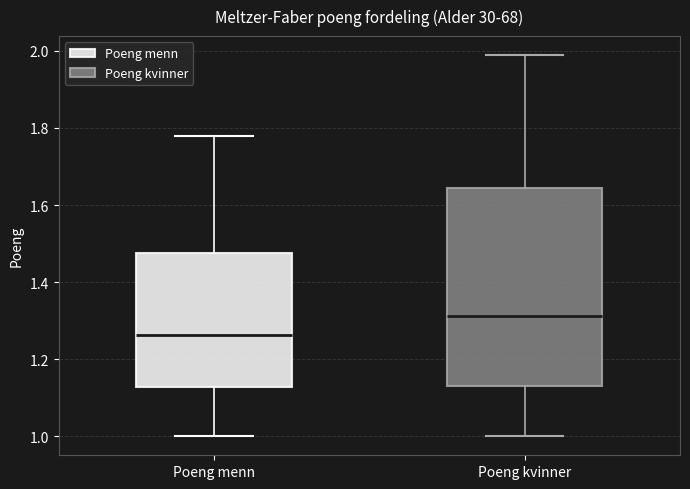

Comparing the boxes themselves (not the whiskers), which one is the tallest?

Poeng kvinner